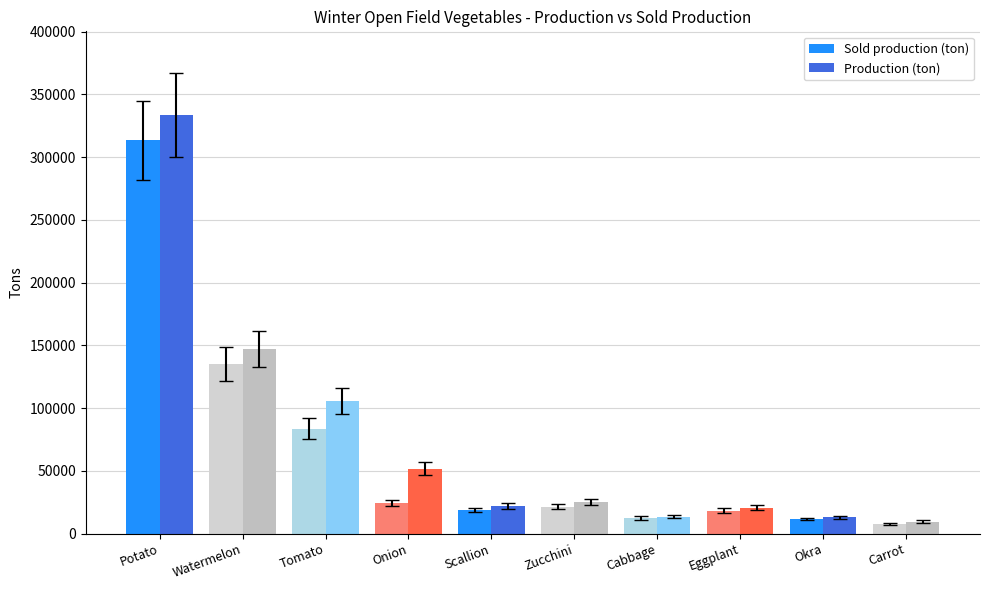

How many groups of bars are there?

10